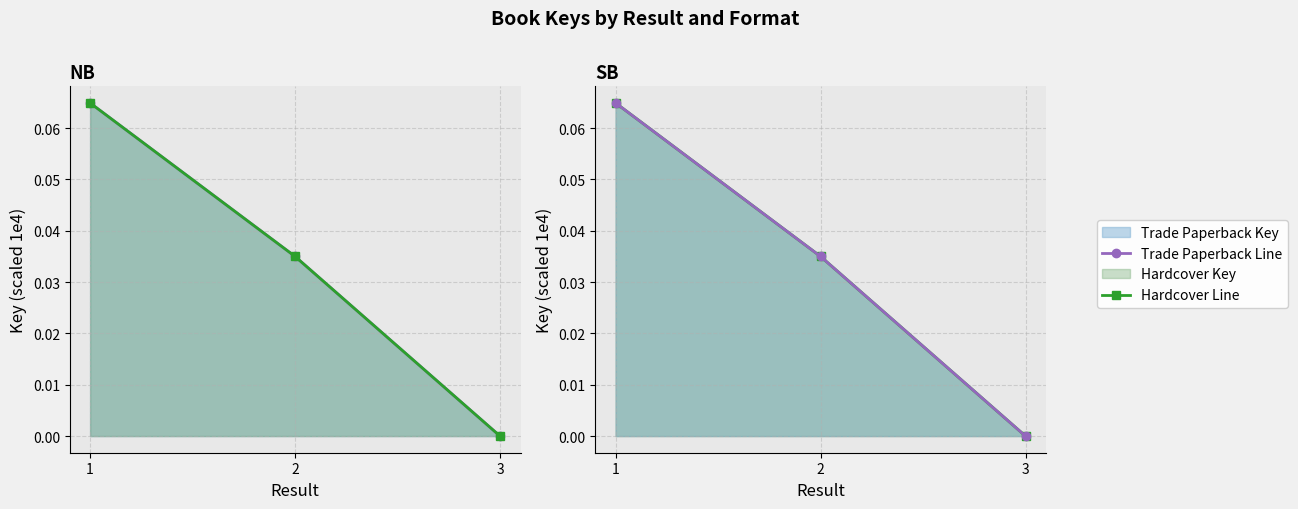

Count the Trade Paperback Line values in the range 0 to 1.

3